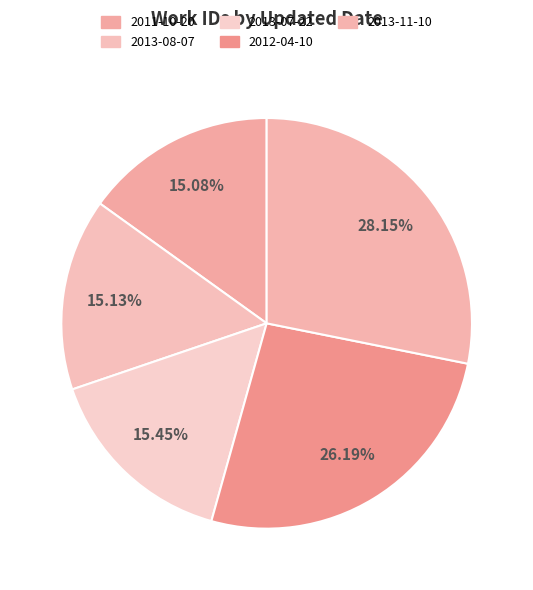

To the nearest percent, what is the average slice percentage?

20%